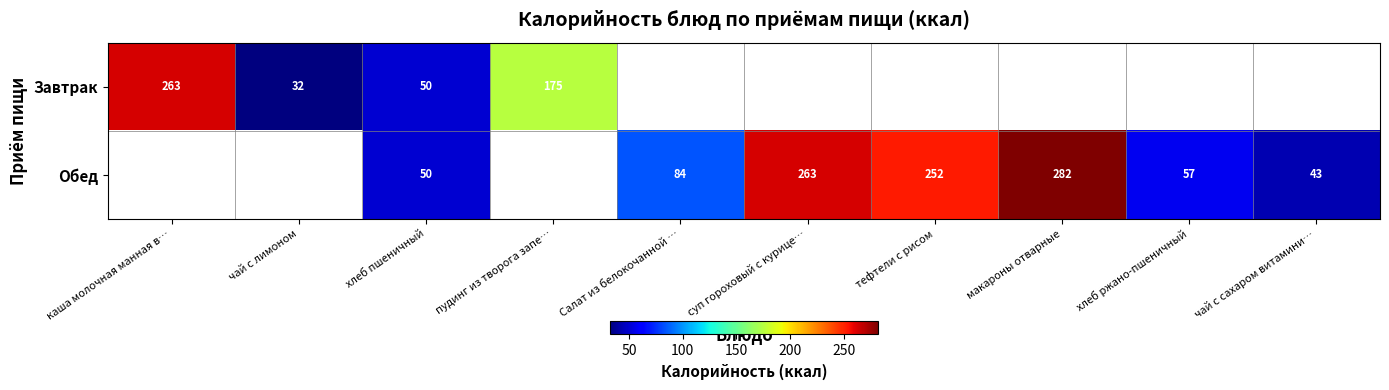

What is the smallest value displayed?

32.0